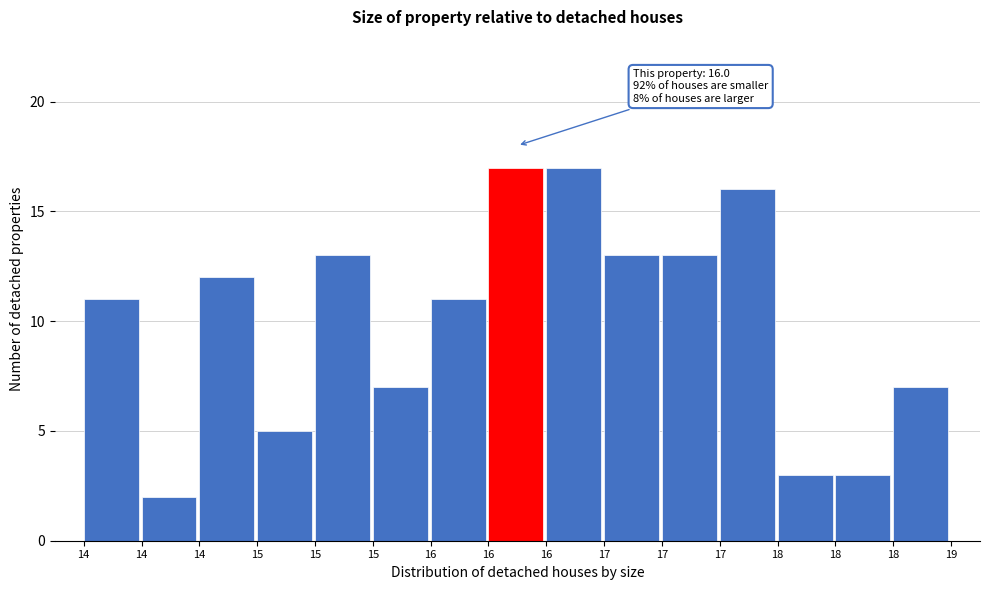

Does the chart contain any negative values?

No